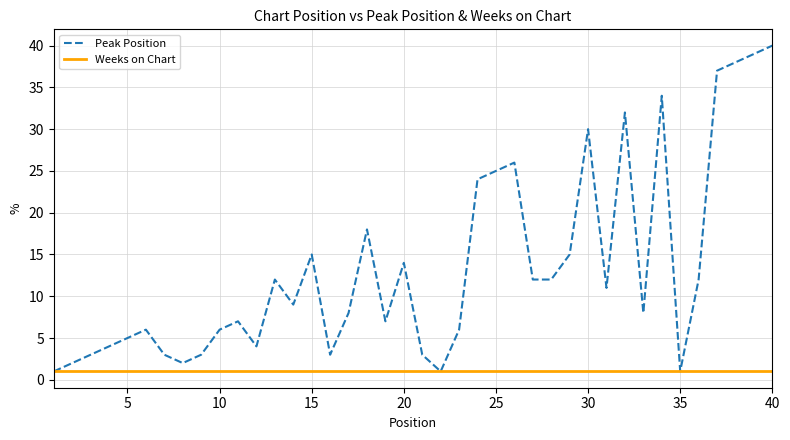

Which series has the largest total across all categories?

Peak Position